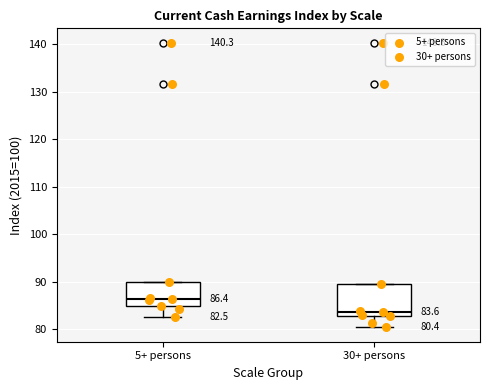

Comparing the boxes themselves (not the whiskers), which one is the tallest?

30+ persons